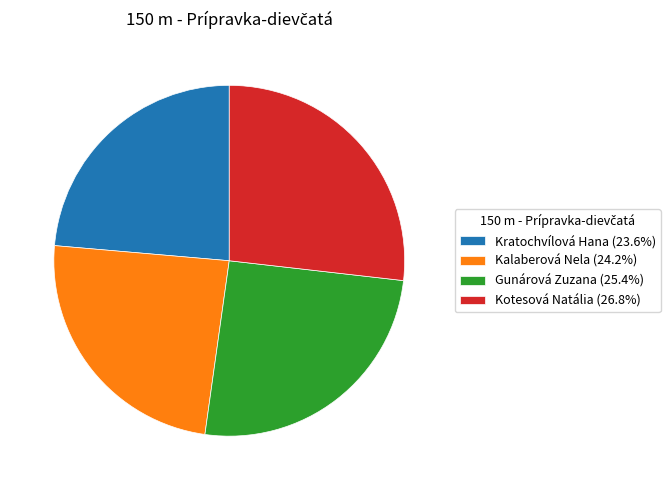

Is Kotesová Natália (26.8%) the majority of the pie?

No